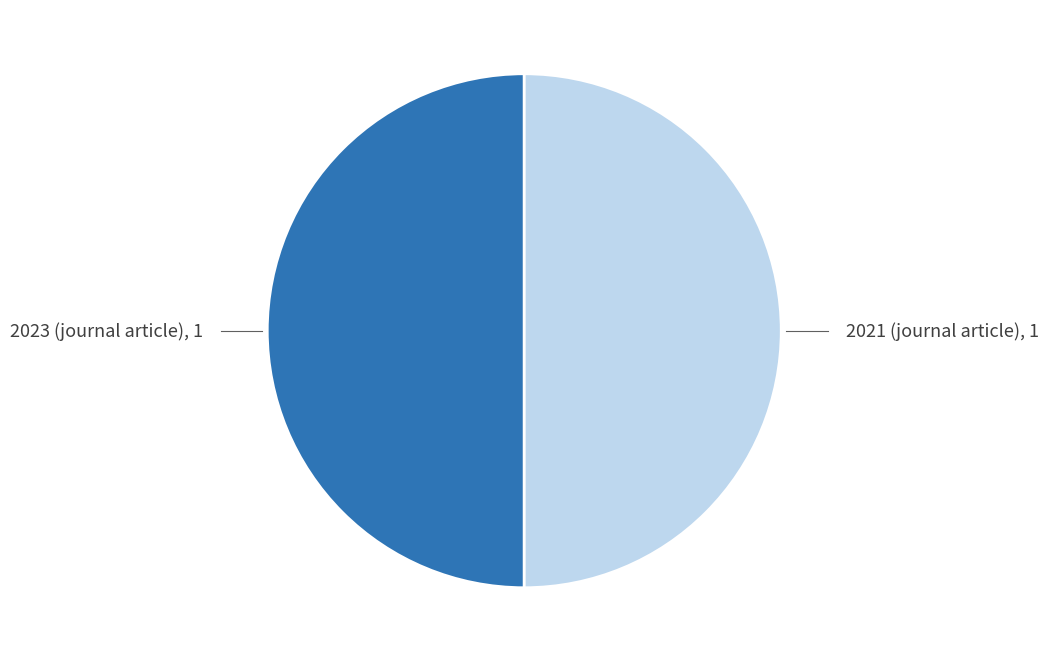

How many slices are in this pie chart?

2